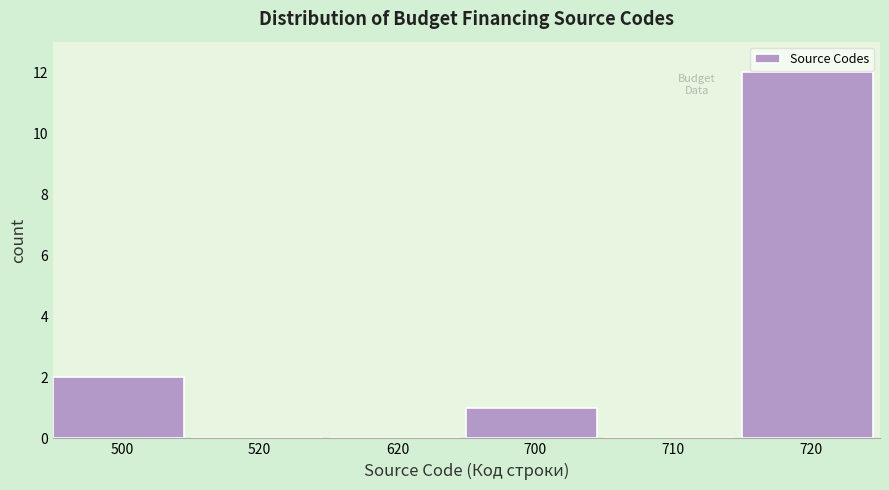

Reading left to right, list all the values displayed in this chart.

500=2	520=0	620=0	700=1	710=0	720=12